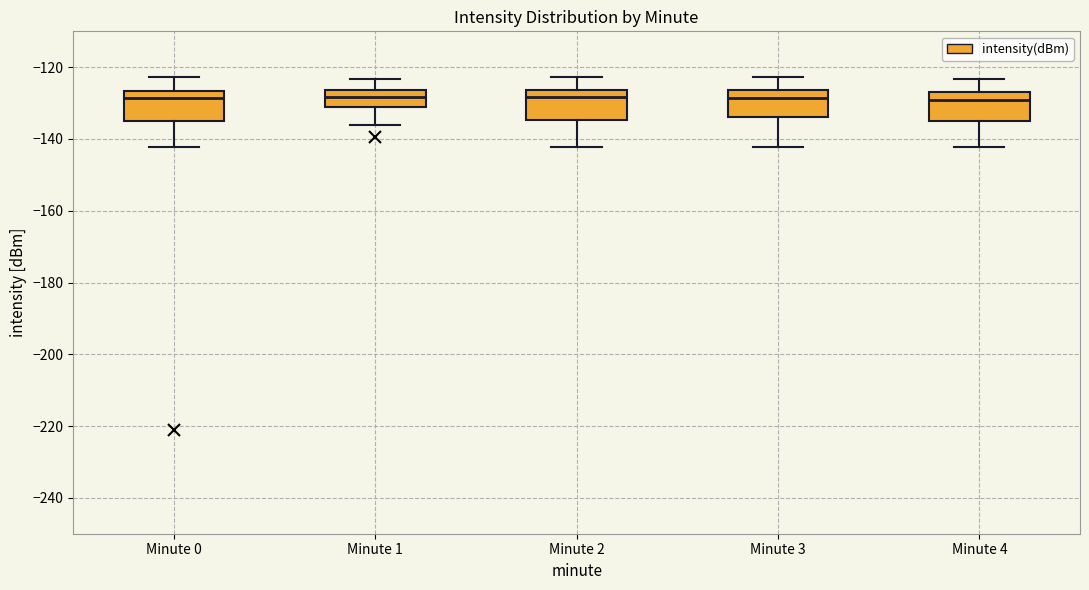

Reading left to right, transcribe this box plot: for each box, give where its median line is, the range the box spans, and where its two whiskers end, as read against the y-axis. The values are not printed on the chart, so give them approximately, as read against the axis.

Minute 0: median -128, box -136 to -126, whiskers -142 to -122
Minute 1: median -128, box -130 to -126, whiskers -136 to -124
Minute 2: median -128, box -134 to -126, whiskers -142 to -122
Minute 3: median -128, box -134 to -126, whiskers -142 to -122
Minute 4: median -130, box -136 to -126, whiskers -142 to -124